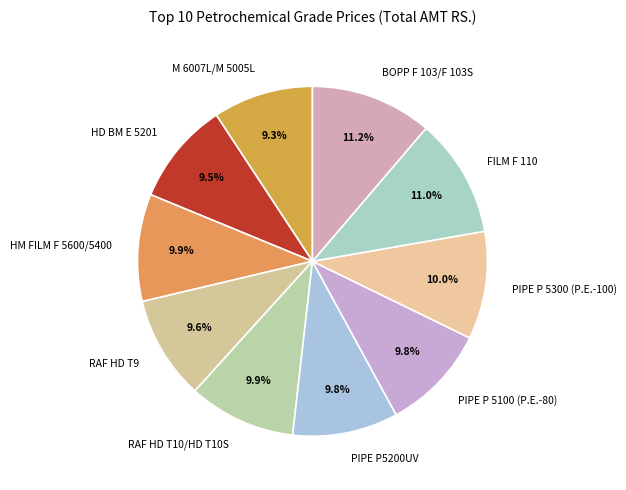

To the nearest percent, what portion does FILM F 110 represent?

11%